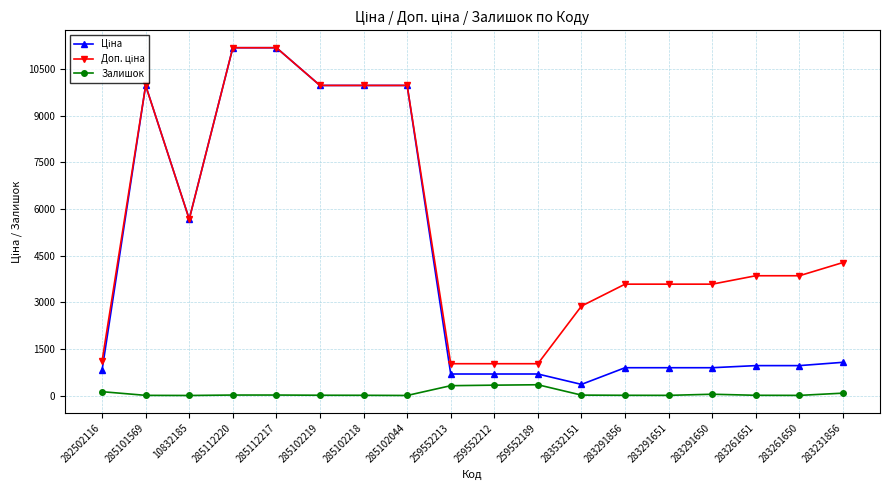

What is the total value across all series at 259552213?

2036.3